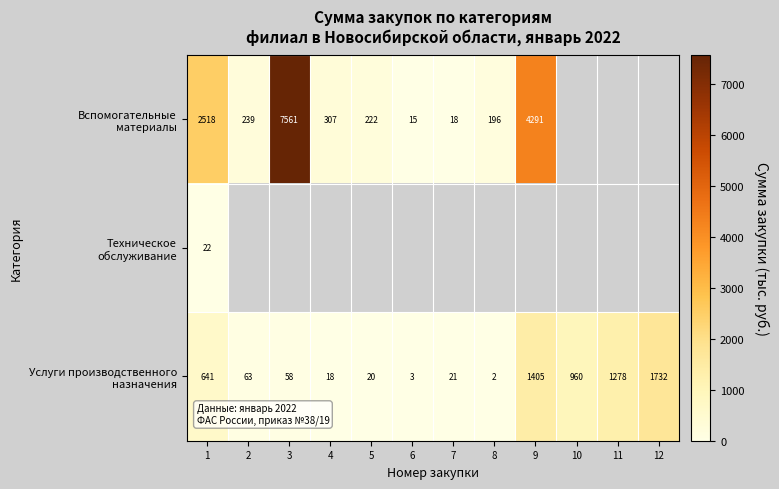

What is the greatest value displayed?

7560.5